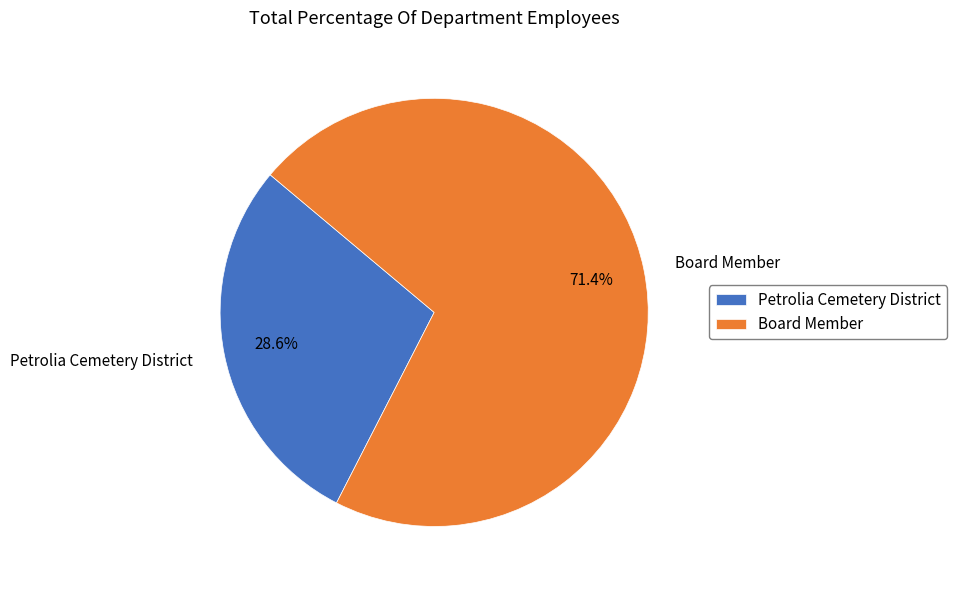

To the nearest percent, what percentage of the pie is Petrolia Cemetery District?

29%